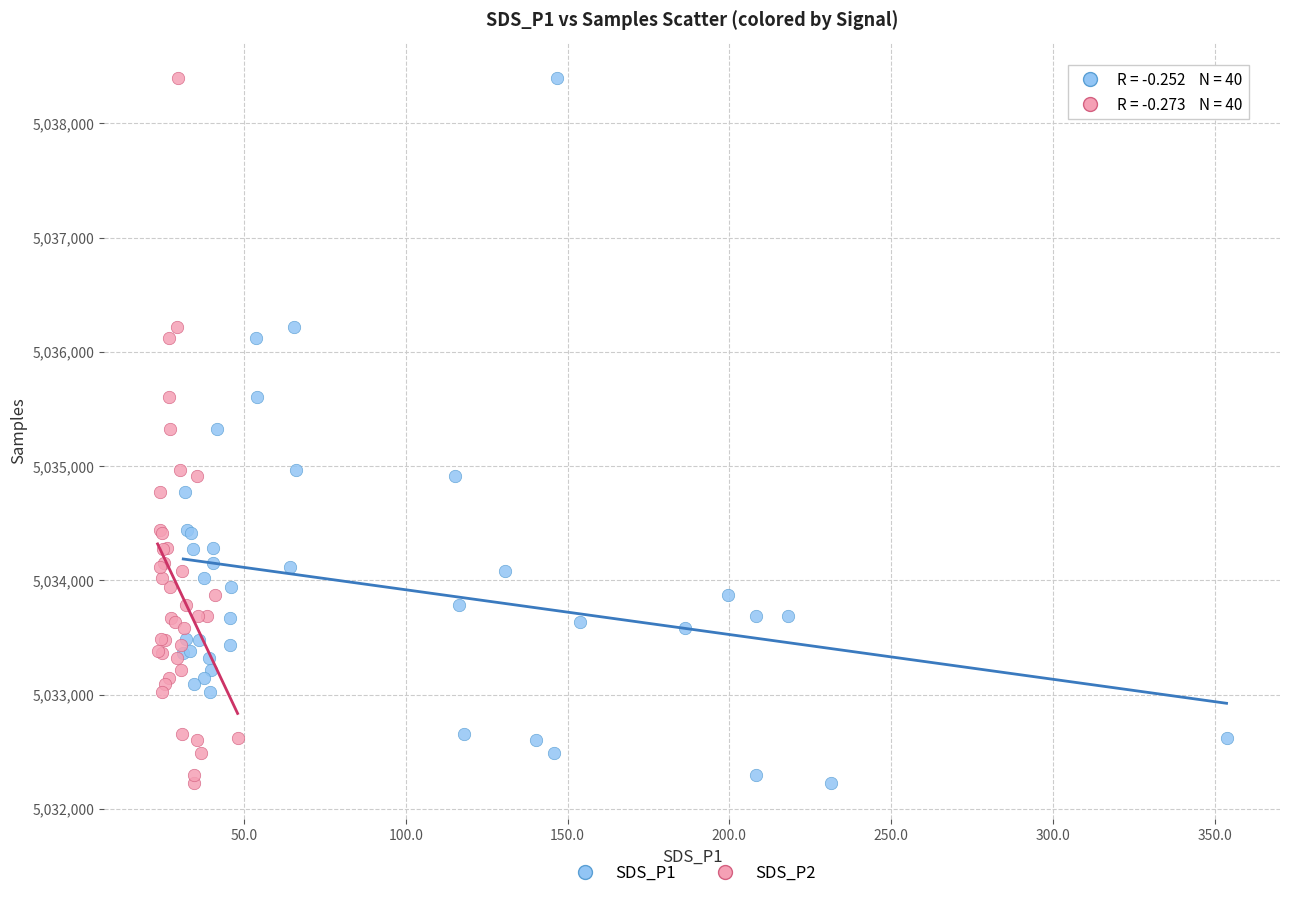

What are all the series names shown in the legend?

SDS_P1, SDS_P2